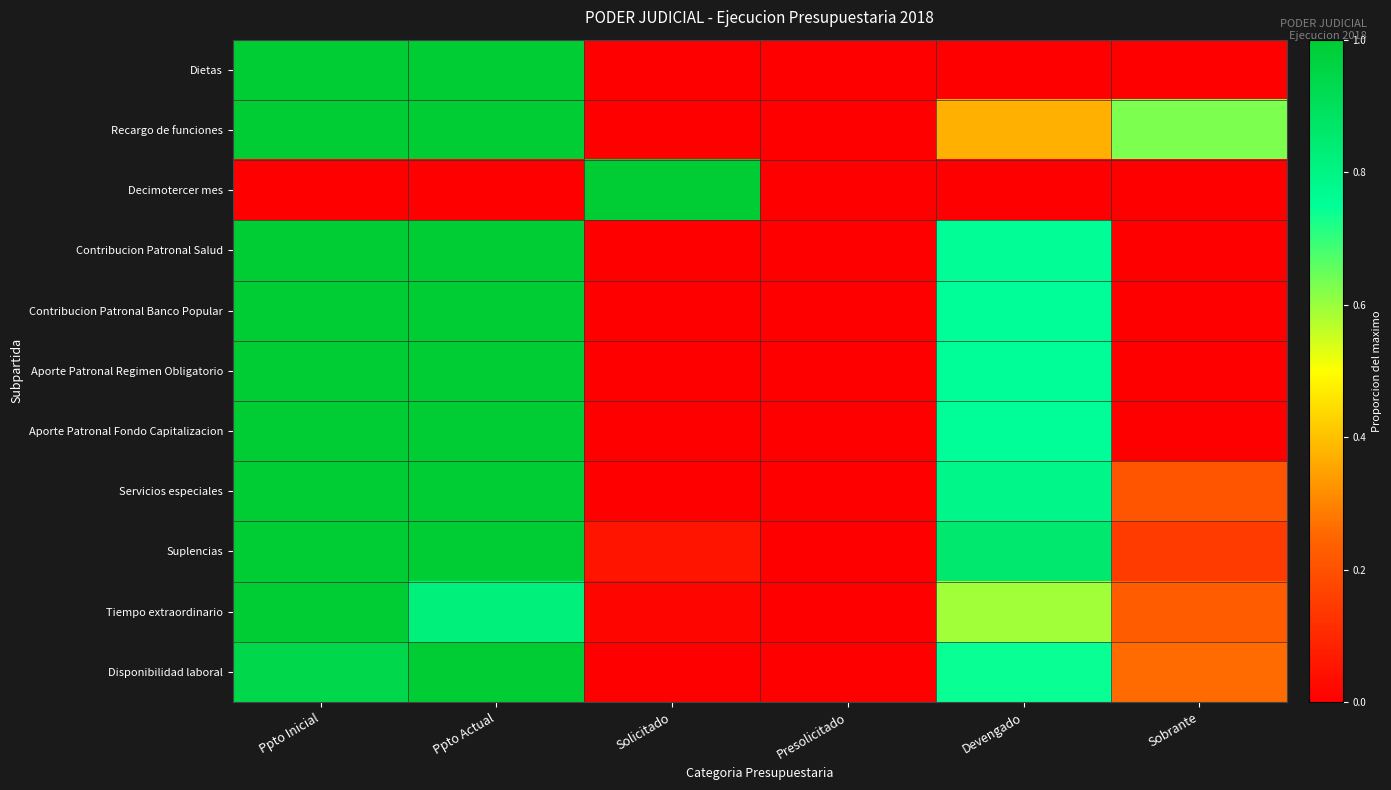

Which label corresponds to the smallest value in the chart?

Solicitado